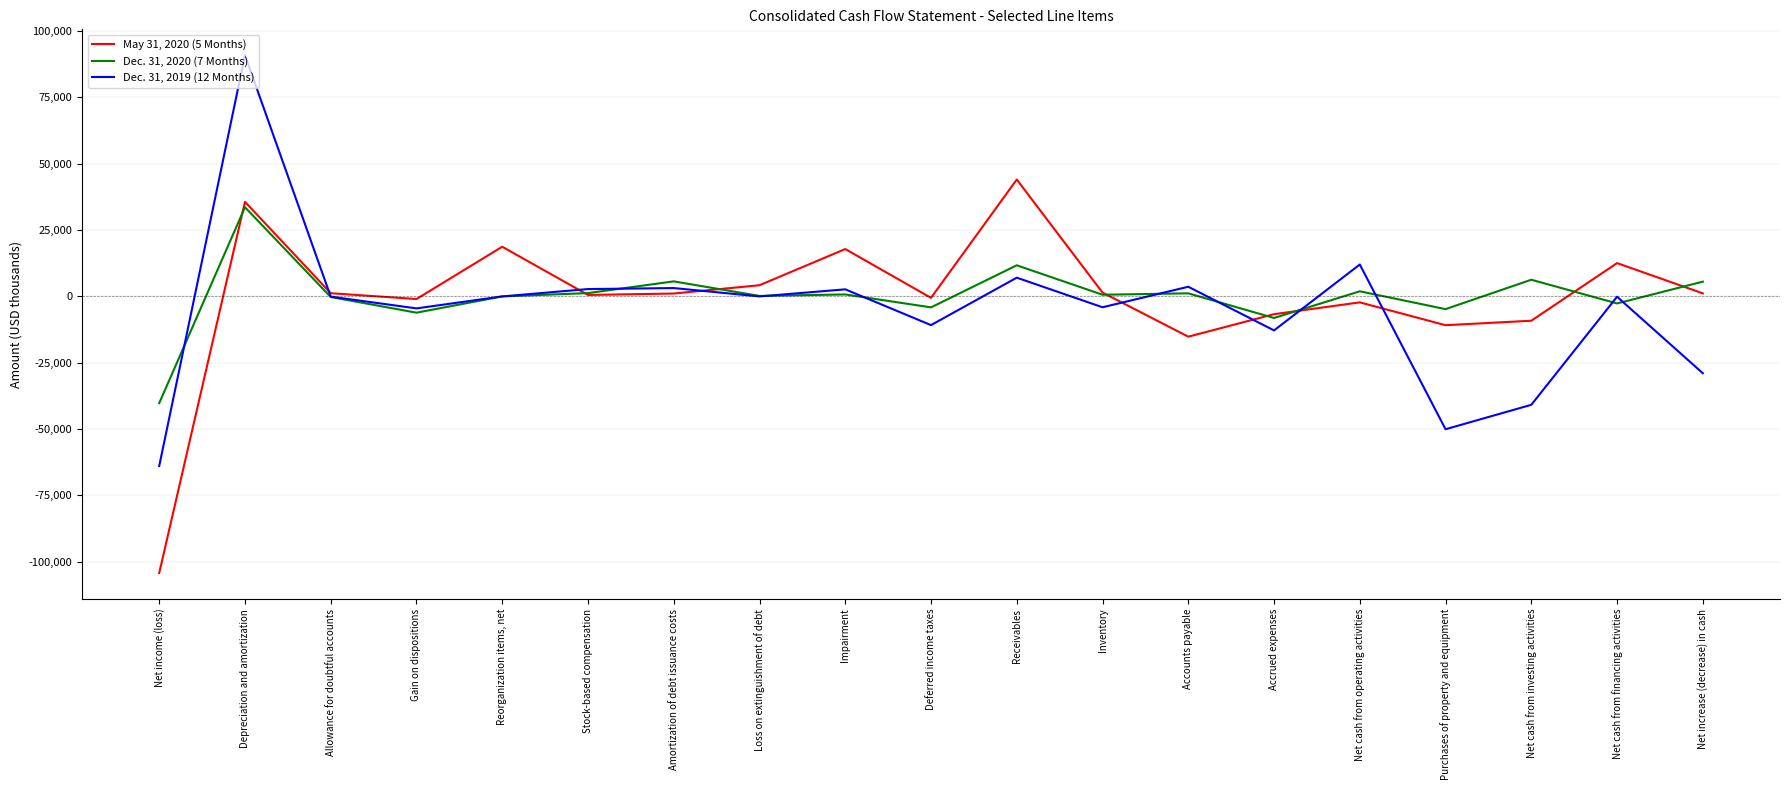

Which series has the largest range (max minus min)?

Dec. 31, 2019 (12 Months)